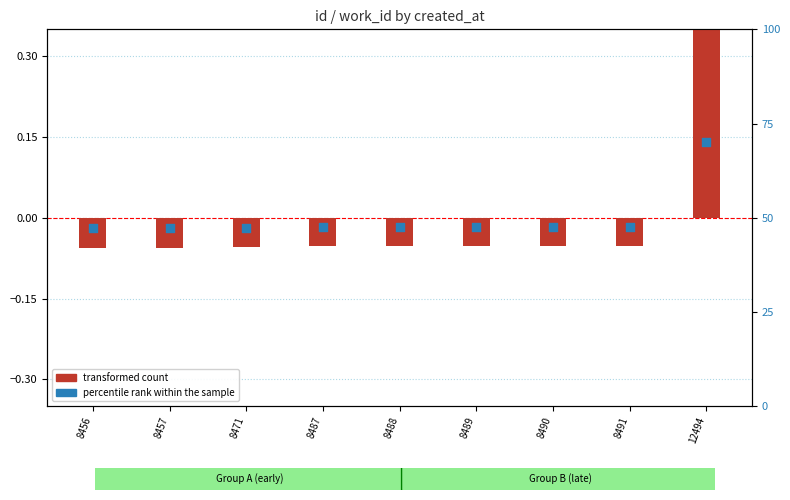

What are all the series names shown in the legend?

transformed count, percentile rank within the sample